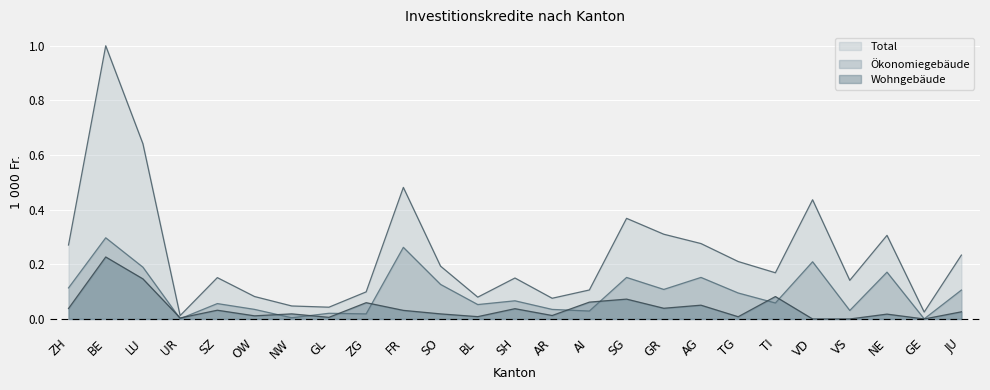

True or false: Wohngebäude and Total cross at least once.

False